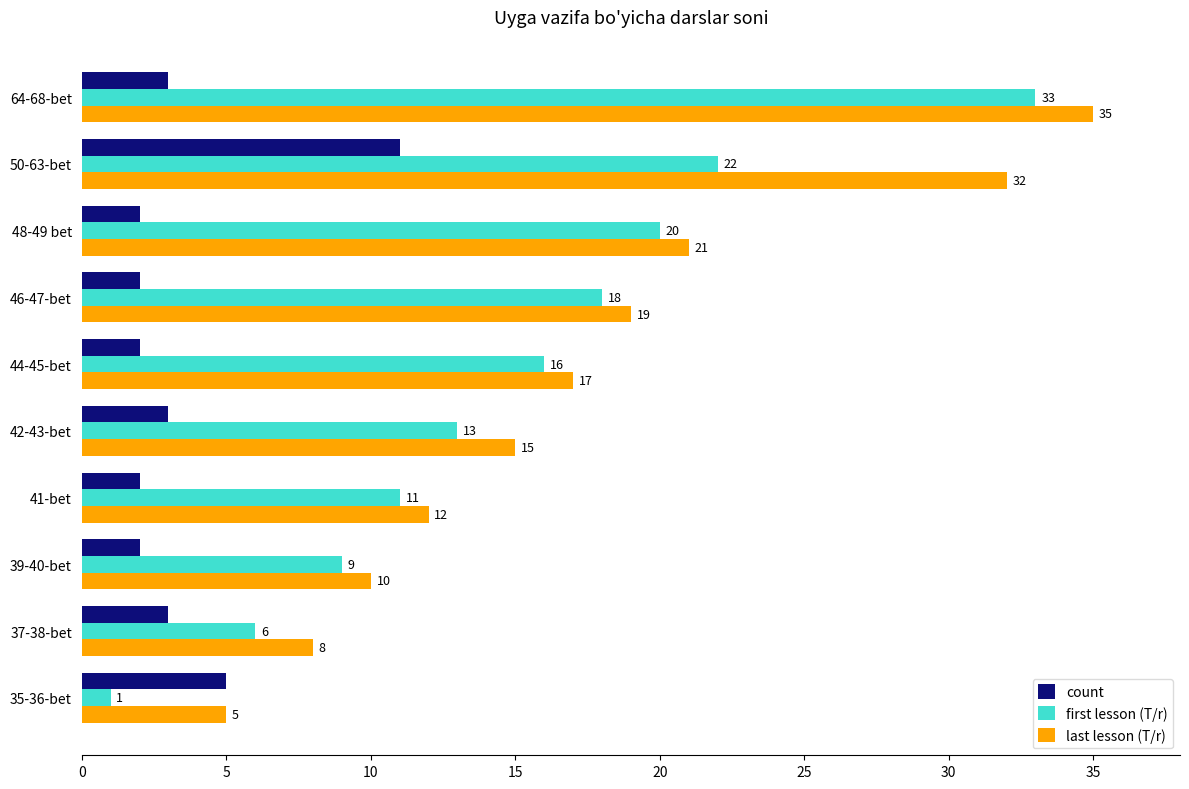

How many count values are between 2 and 3?

8